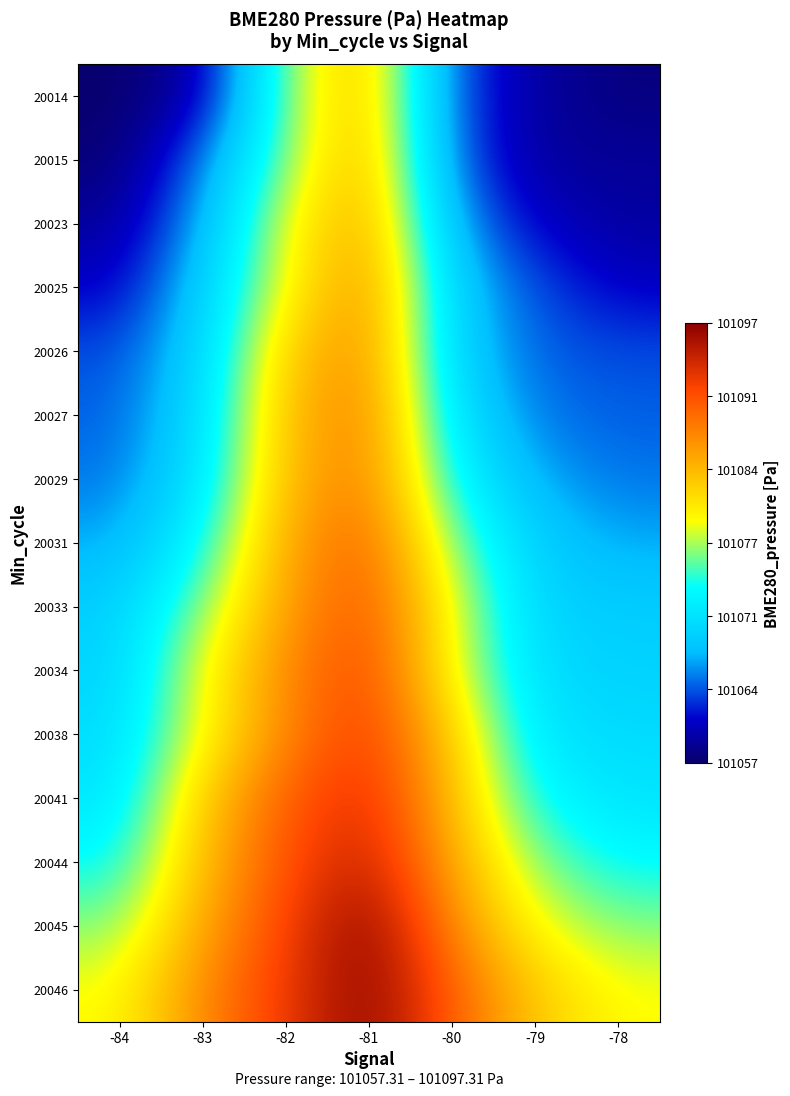

What is the maximum value shown in the chart?

101097.3